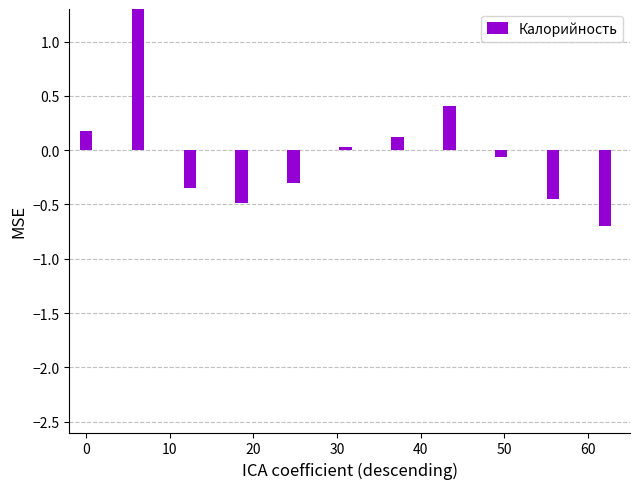

What value does the data have at 10?

-0.4